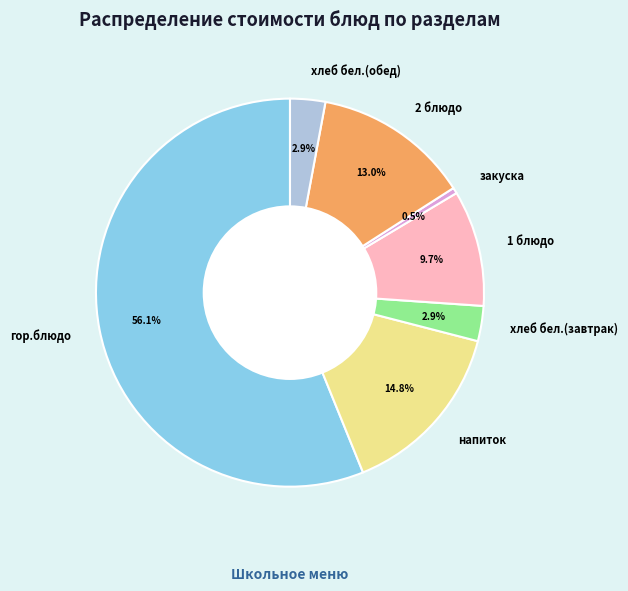

The 1 блюдо slice represents 24% of the pie. True or false?

False